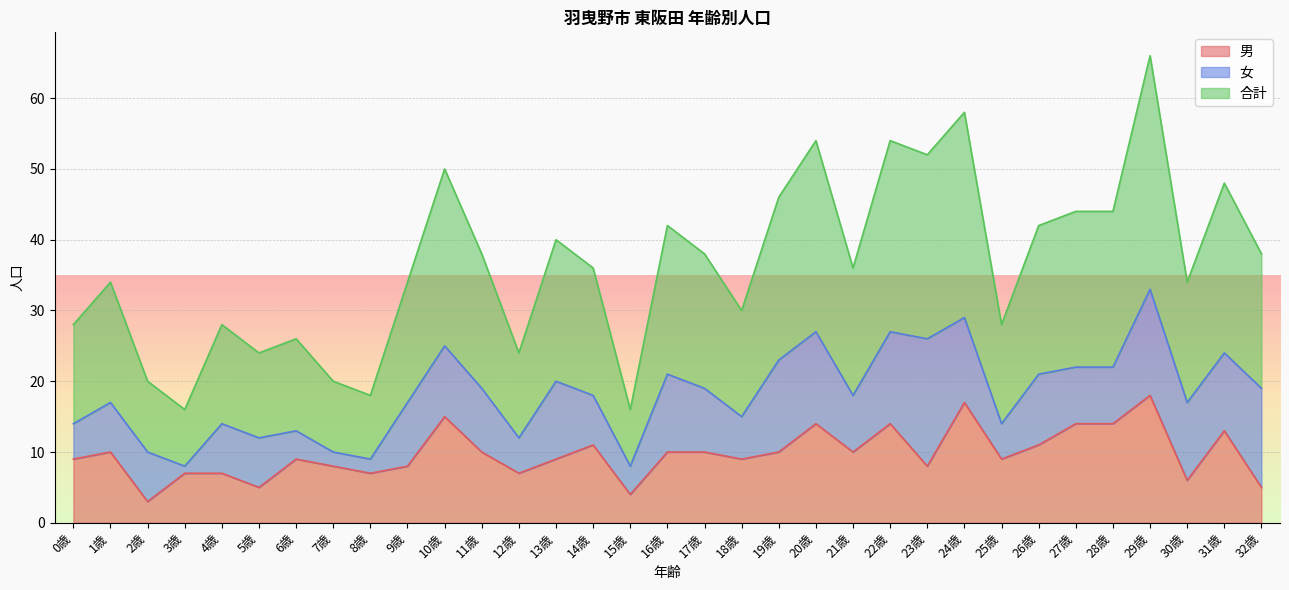

Where is 合計 nearest to the value 20?

13歳